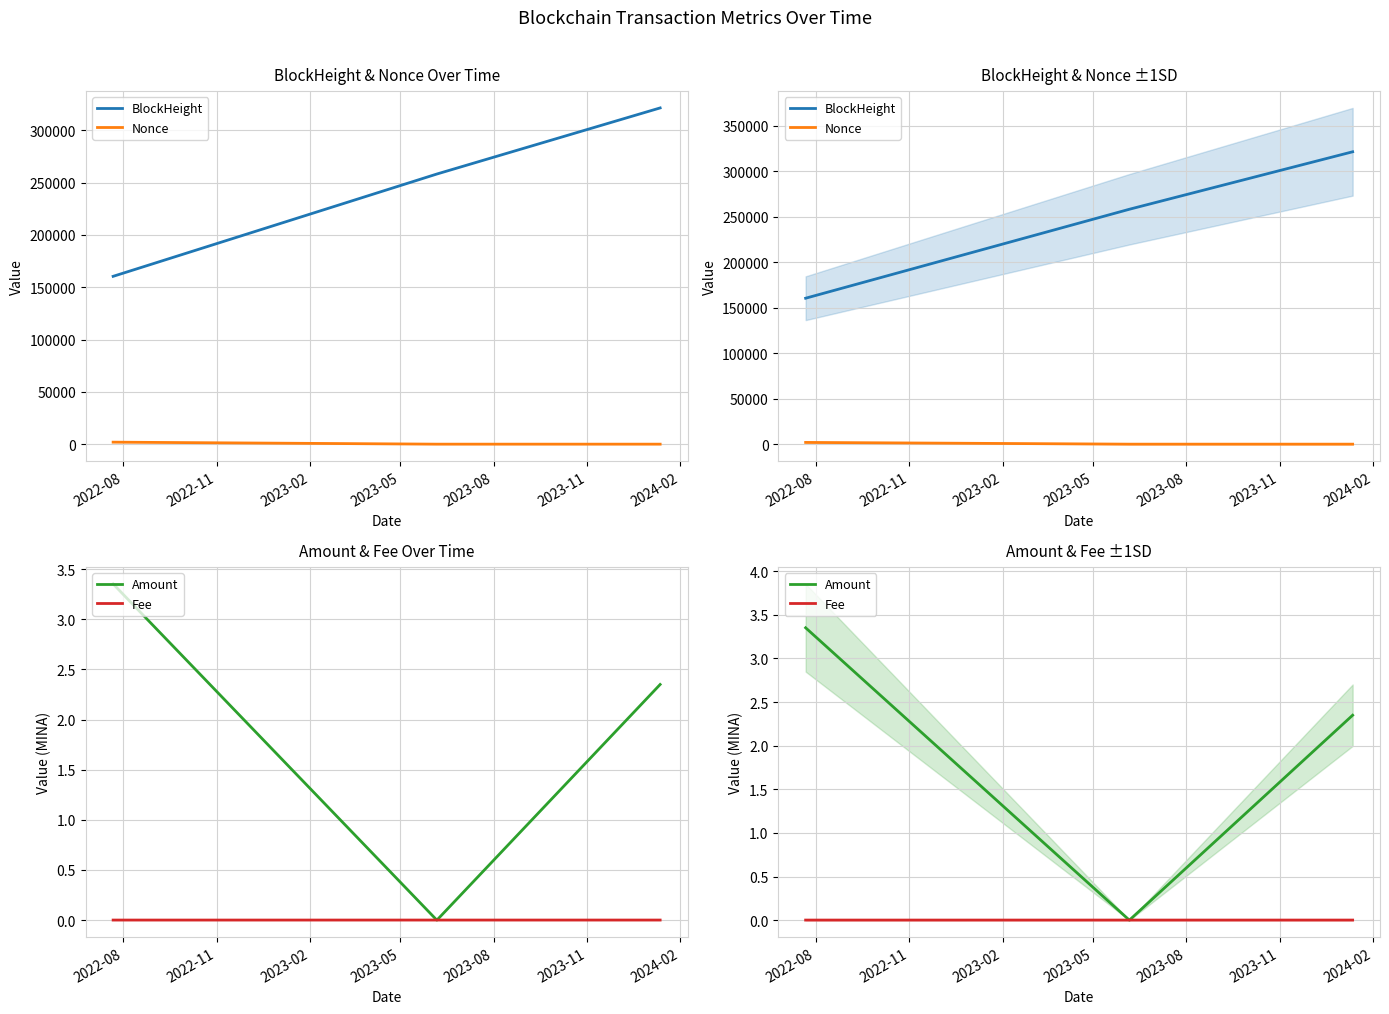

Reading right to left, list all the values displayed in this chart.

BlockHeight: 321273.0	258117.0	160358.0
Nonce: 1.0	0.0	1912.0
Amount: 2.3	0.0	3.4
Fee: 0.0	0.0	0.0